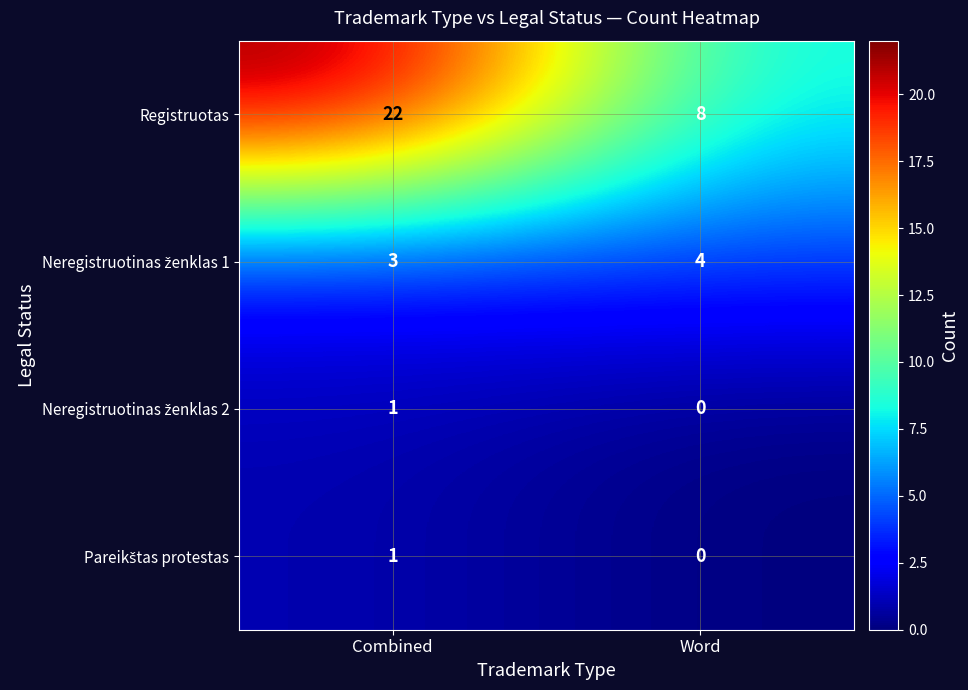

Is it true that Registruotas equals 22 at Combined?

True